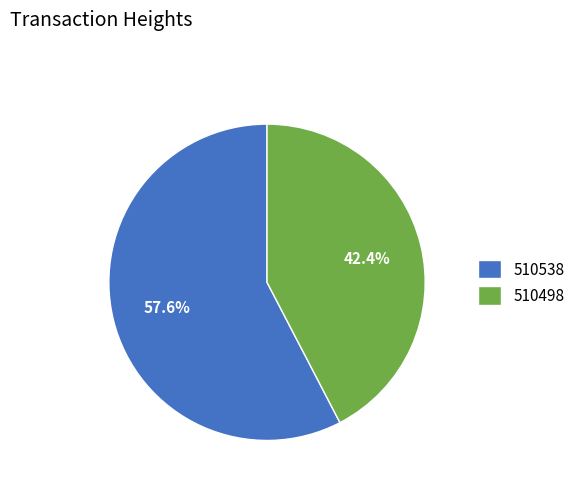

To the nearest percent, what is the difference between the 510498 and 510538 slice percentages?

15%